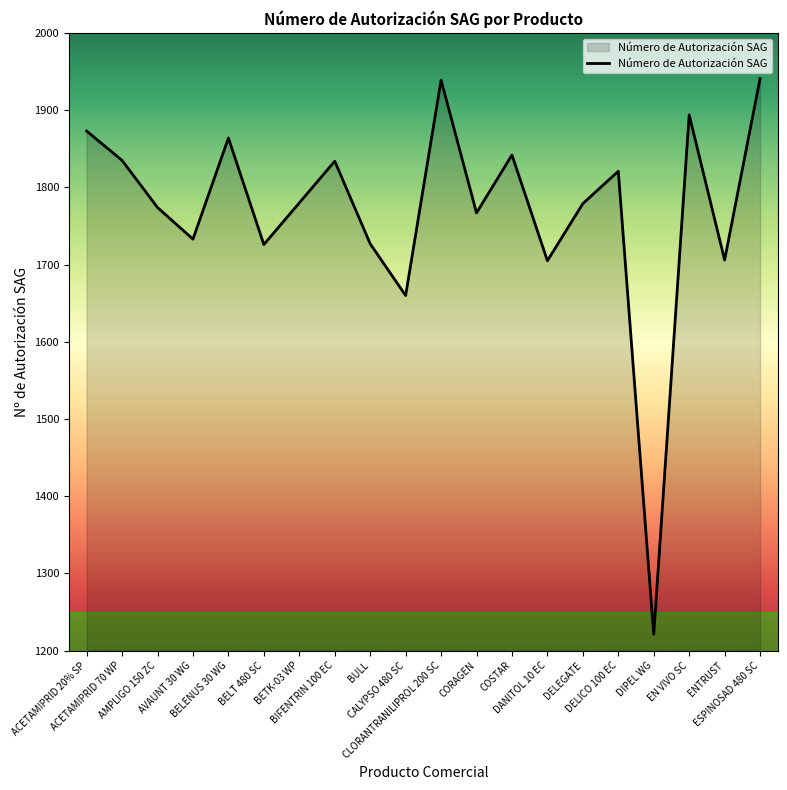

What is the greatest value displayed?

1941